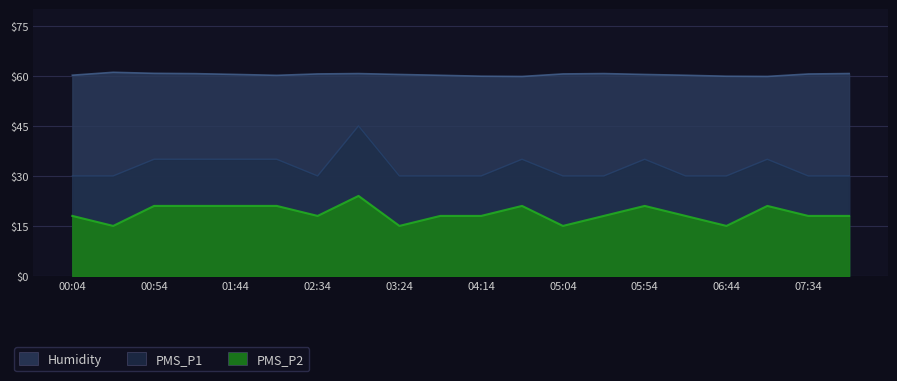

Which series has the largest range (max minus min)?

PMS_P1